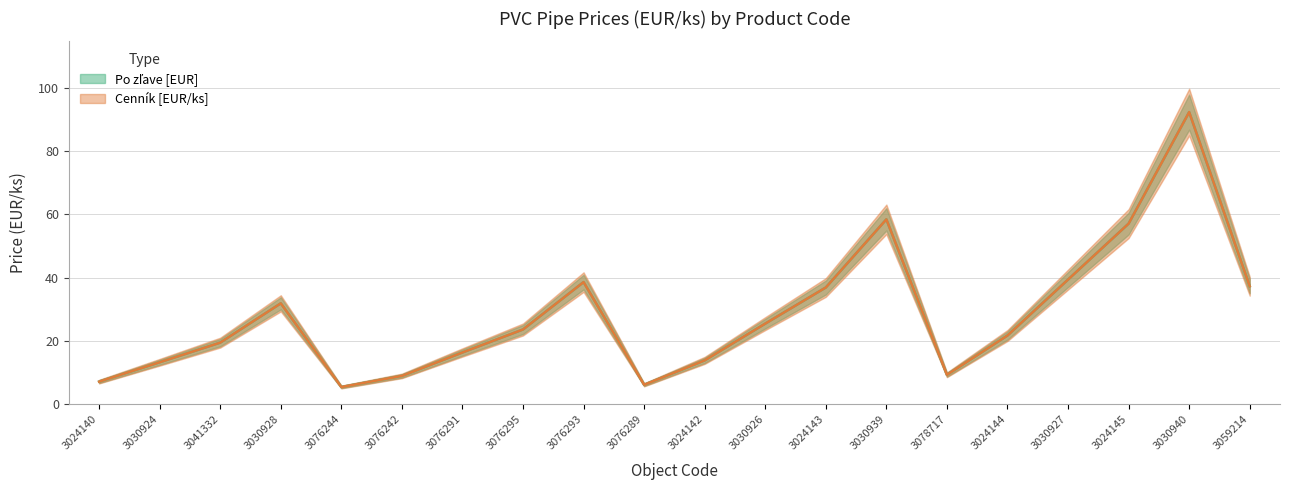

How many interior local valleys does the Cennik [EUR/ks] series have?

3